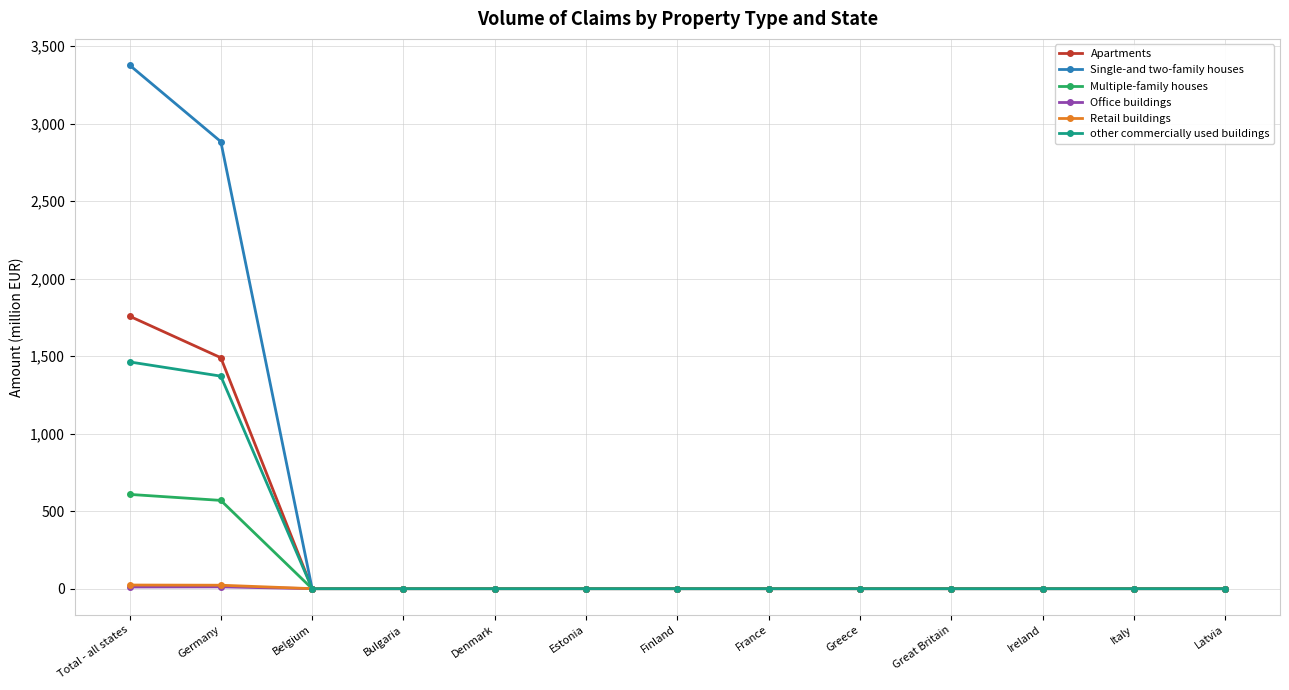

At which label is other commercially used buildings closest to 731?

Germany